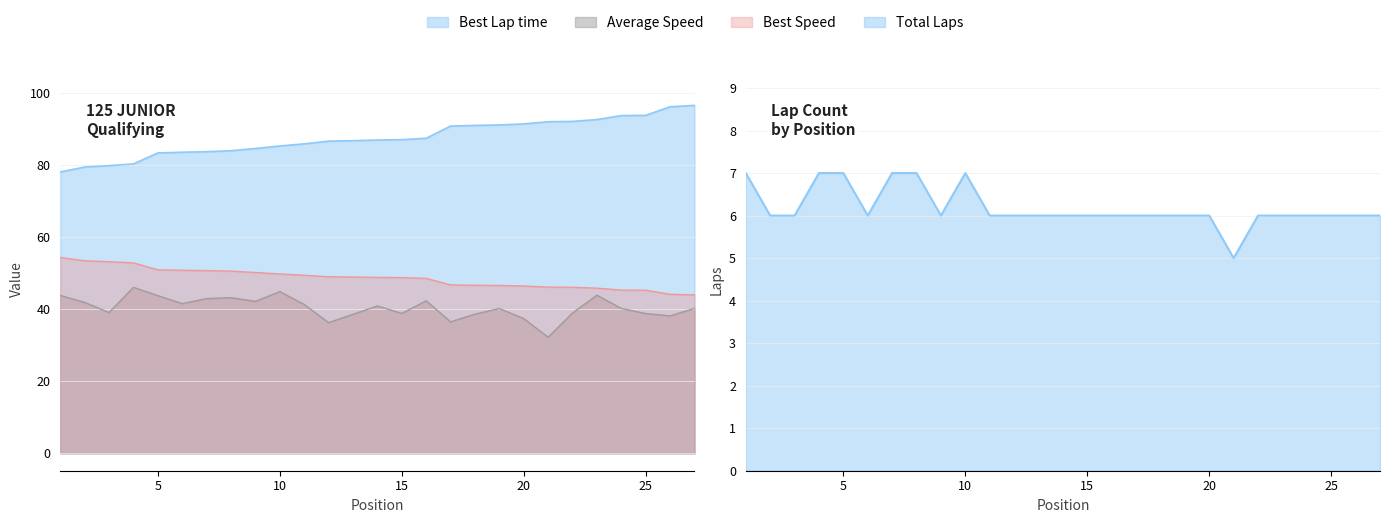

Which has a higher value, 23 or 17?

23